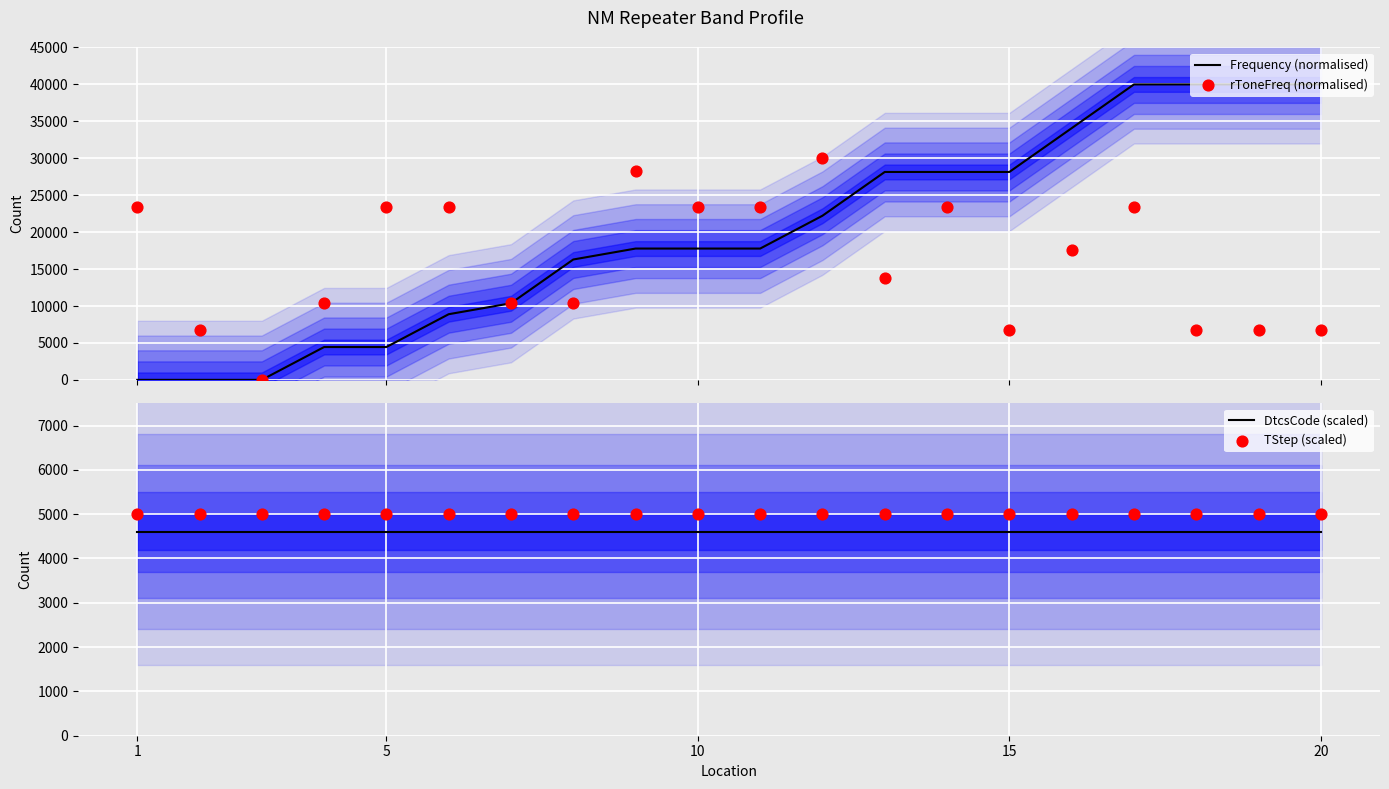

Which series has the widest spread of Y values?

Frequency (normalised)